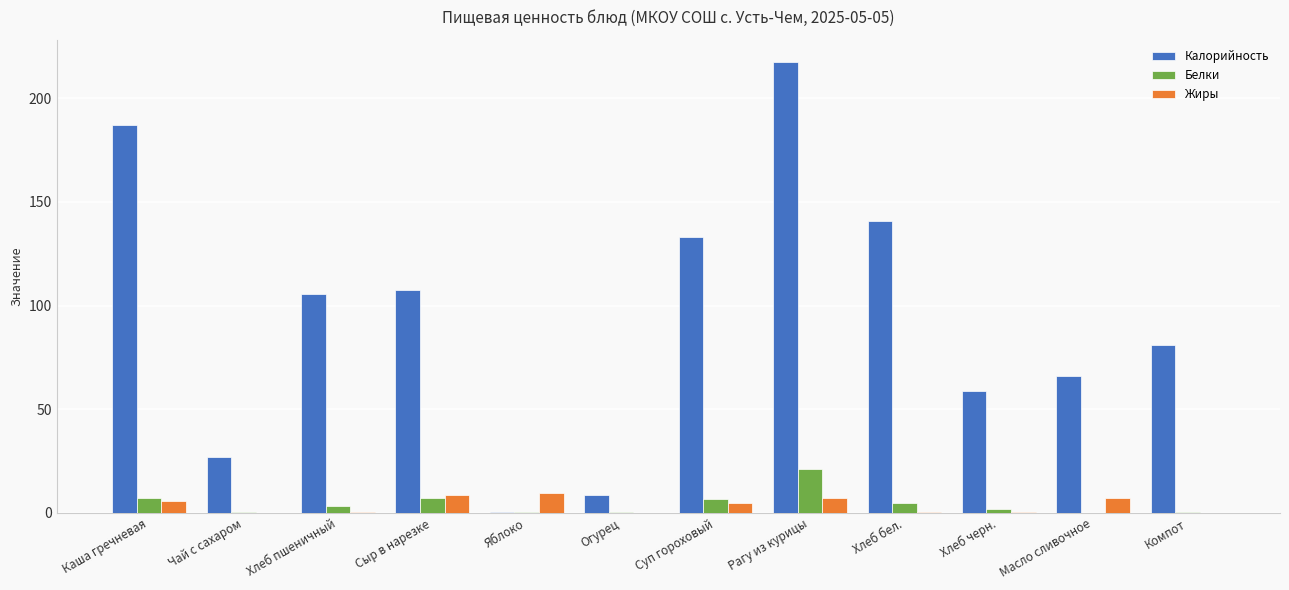

Are the bars horizontal?

No